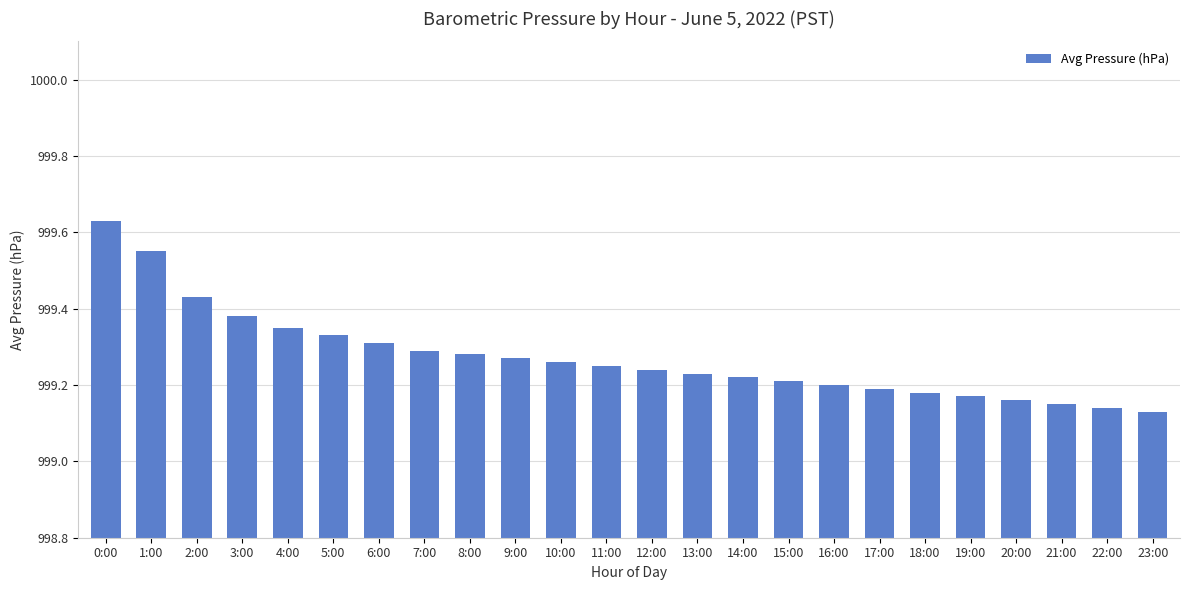

Count the values in the range 999 to 1000.

24